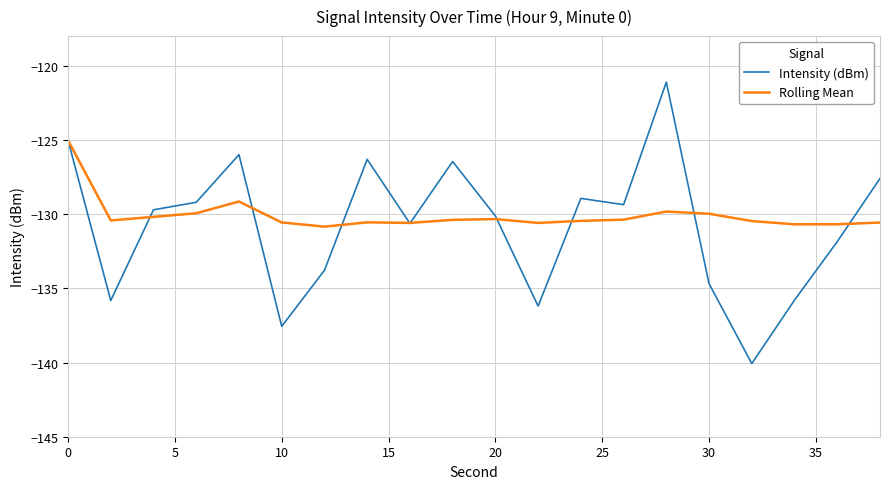

What are all the series names shown in the legend?

Intensity (dBm), Rolling Mean